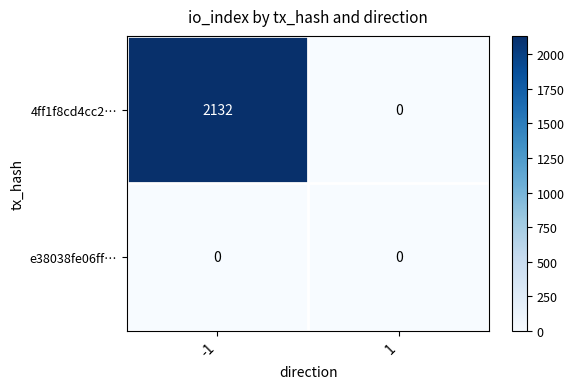

List the series in order of their peak value, highest first.

4ff1f8cd4cc2…, e38038fe06ff…